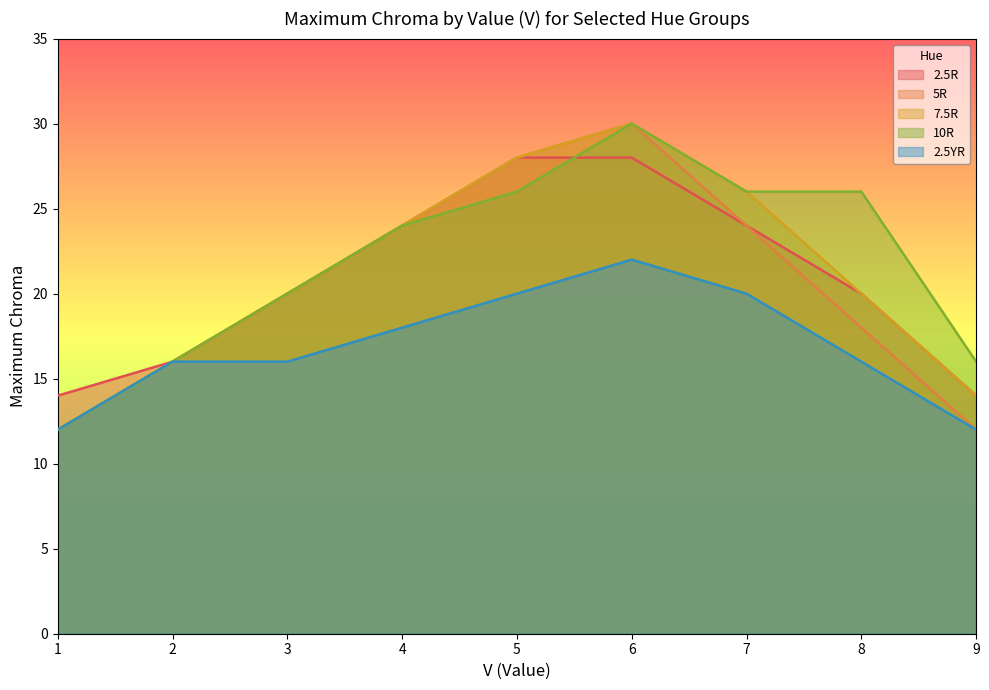

The 2.5YR series shows 19 at 1. True or false?

False